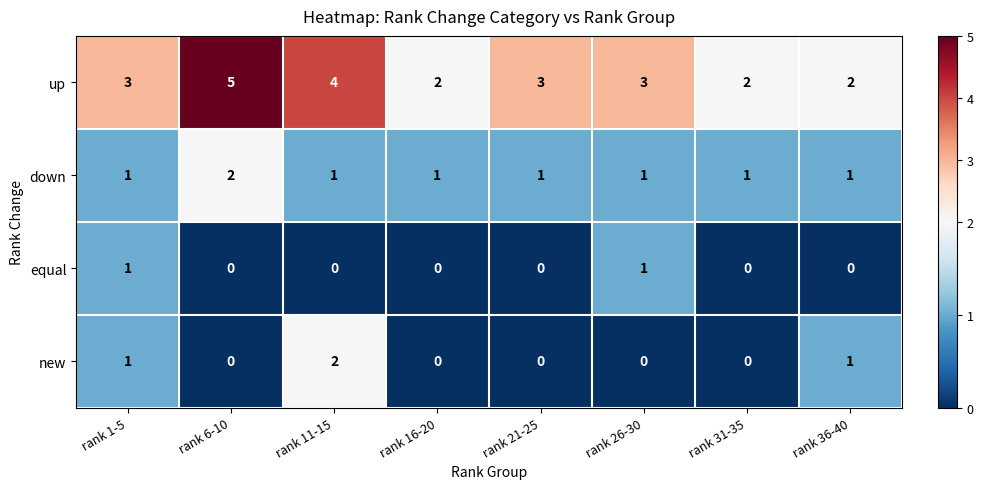

True or false: new has a value of 1 at rank 21-25.

False